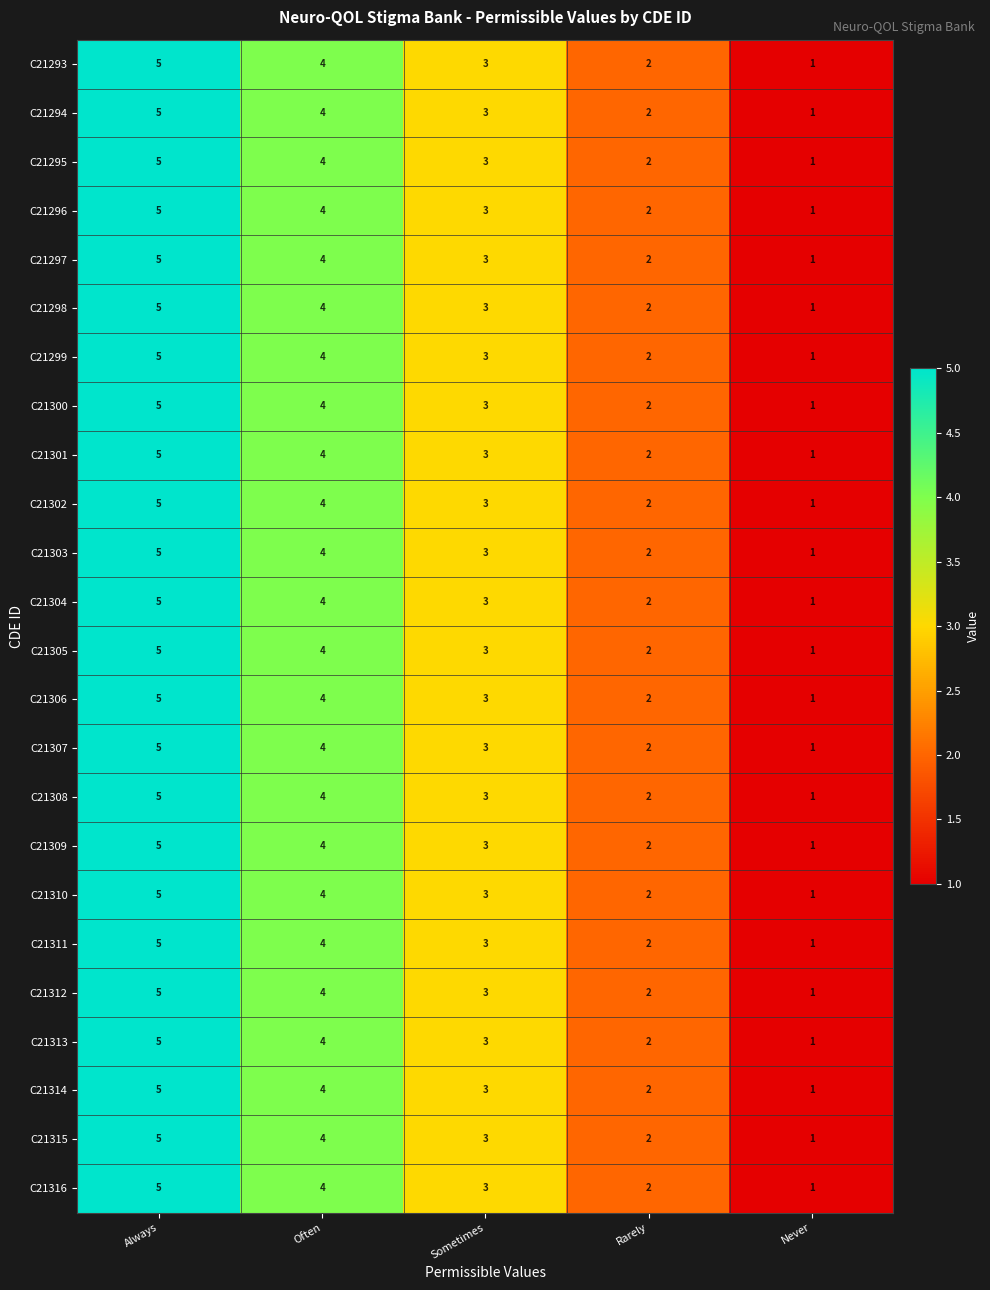

Is it true that C21295 equals 3 at Sometimes?

True